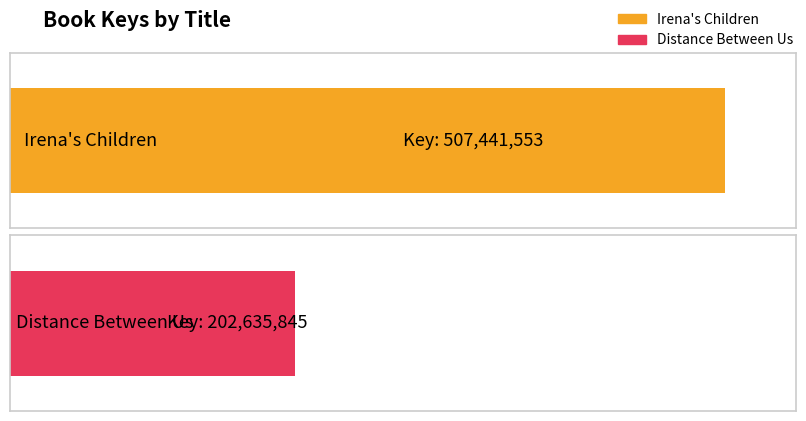

What is the label of the 1st bar from the left?

Irena's Children